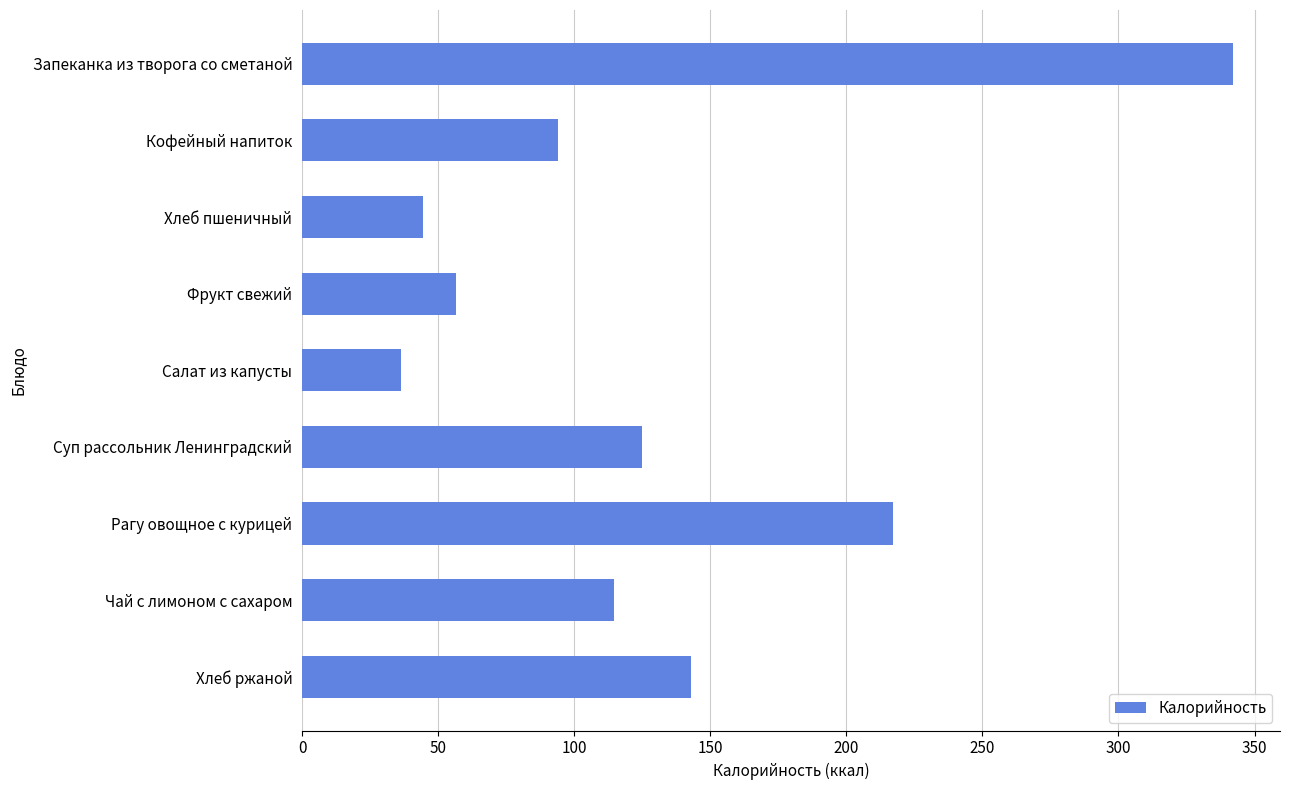

Count the number of data series in this chart.

1